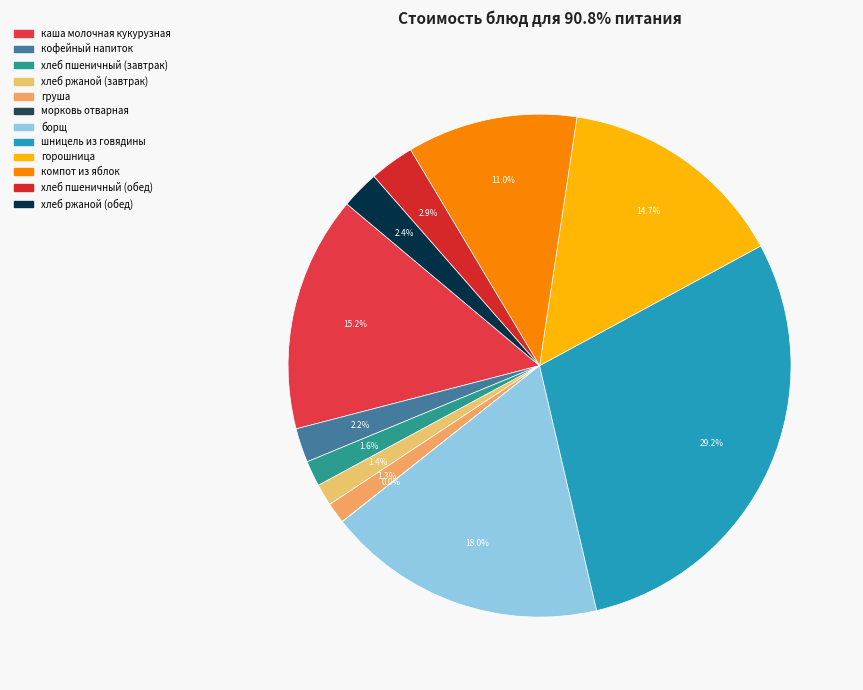

How many slices are in this pie chart?

12